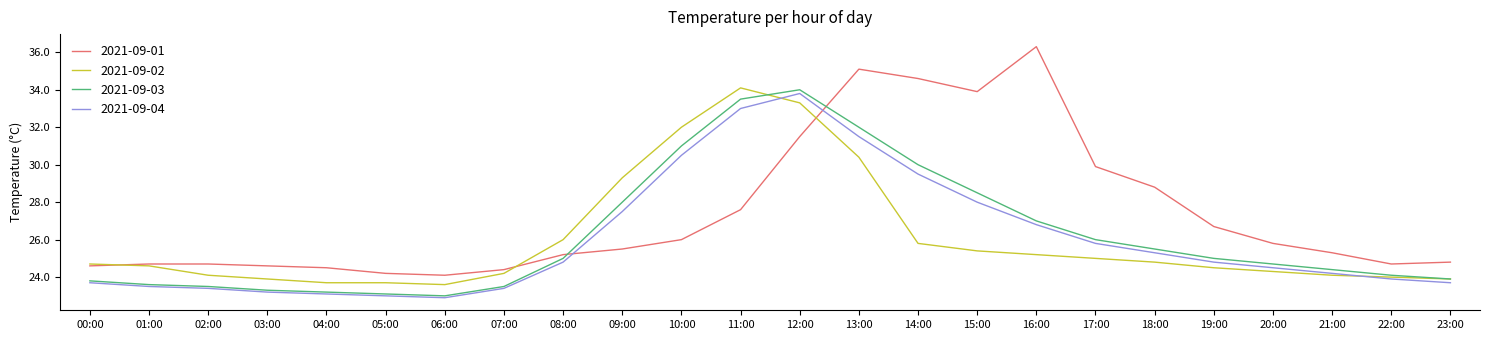

Reading left to right, what are all the values shown in this chart?

2021-09-01: 24.6	24.7	24.7	24.6	24.5	24.2	24.1	24.4	25.2	25.5	26.0	27.6	31.5	35.1	34.6	33.9	36.3	29.9	28.8	26.7	25.8	25.3	24.7	24.8
2021-09-02: 24.7	24.6	24.1	23.9	23.7	23.7	23.6	24.2	26.0	29.3	32.0	34.1	33.3	30.4	25.8	25.4	25.2	25.0	24.8	24.5	24.3	24.1	24.0	23.9
2021-09-03: 23.8	23.6	23.5	23.3	23.2	23.1	23.0	23.5	25.0	28.0	31.0	33.5	34.0	32.0	30.0	28.5	27.0	26.0	25.5	25.0	24.7	24.4	24.1	23.9
2021-09-04: 23.7	23.5	23.4	23.2	23.1	23.0	22.9	23.4	24.8	27.5	30.5	33.0	33.8	31.5	29.5	28.0	26.8	25.8	25.3	24.8	24.5	24.2	23.9	23.7